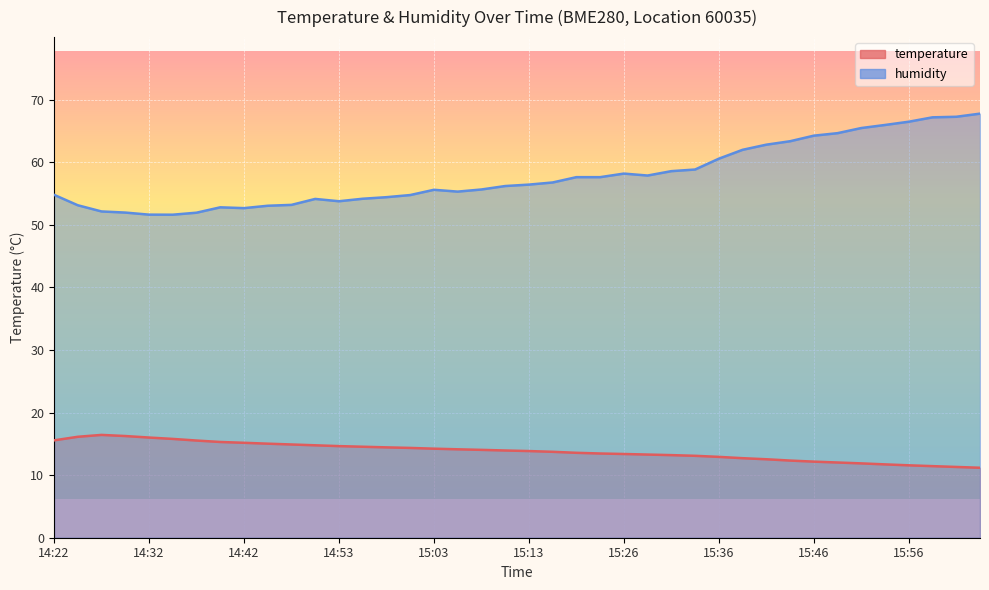

Which series has the largest range (max minus min)?

humidity